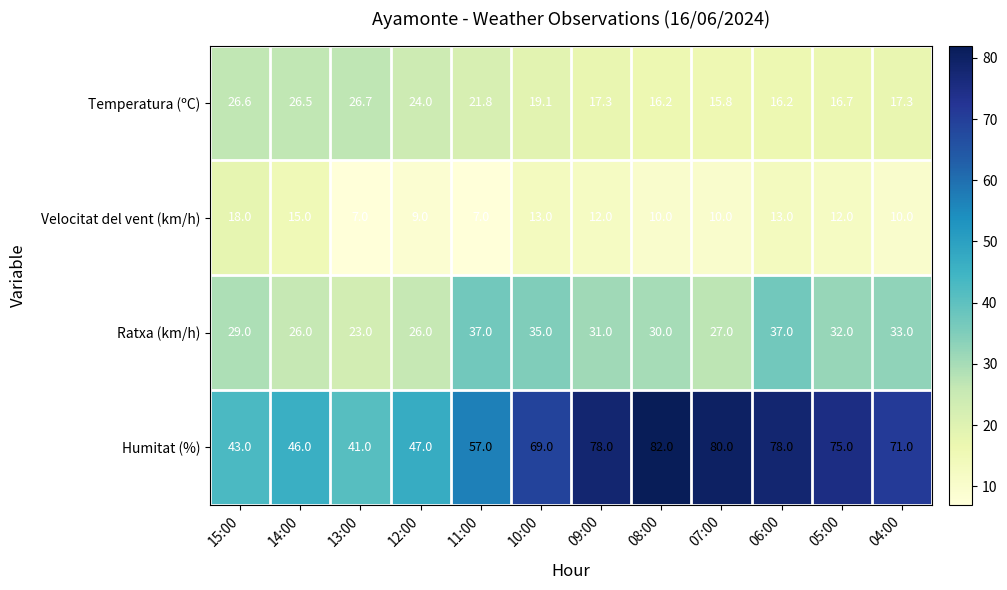

What is the spread (max minus min) of values at 14:00?

31.0